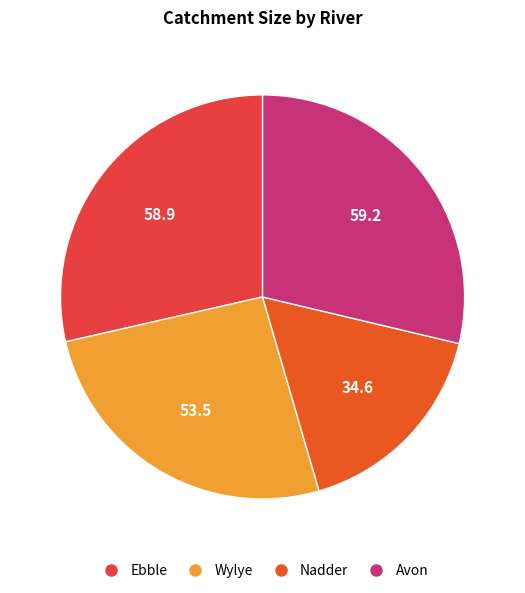

Between Nadder and Wylye, which is larger?

Wylye